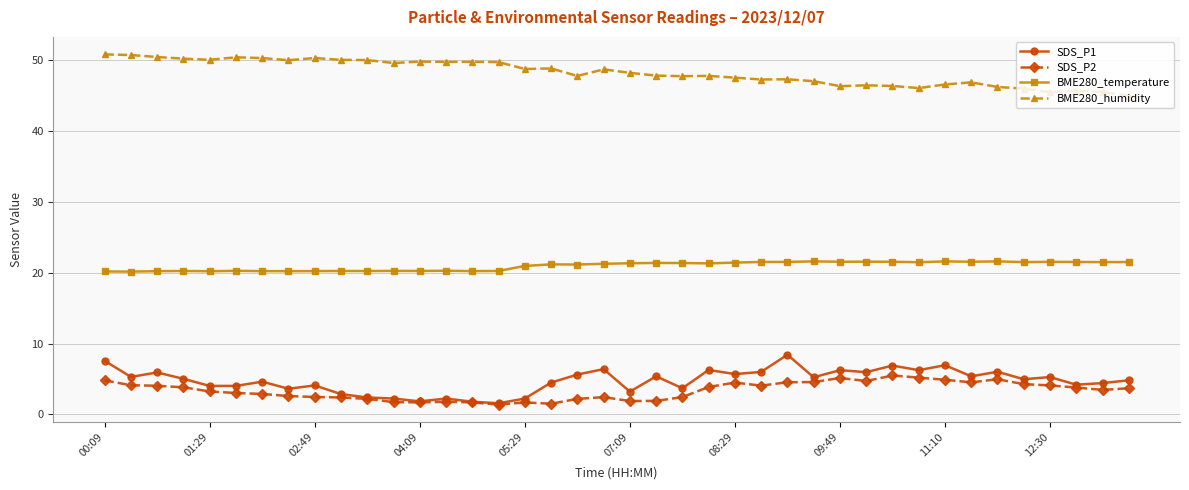

True or false: BME280_temperature has more than 2 points higher than both neighbors.

True